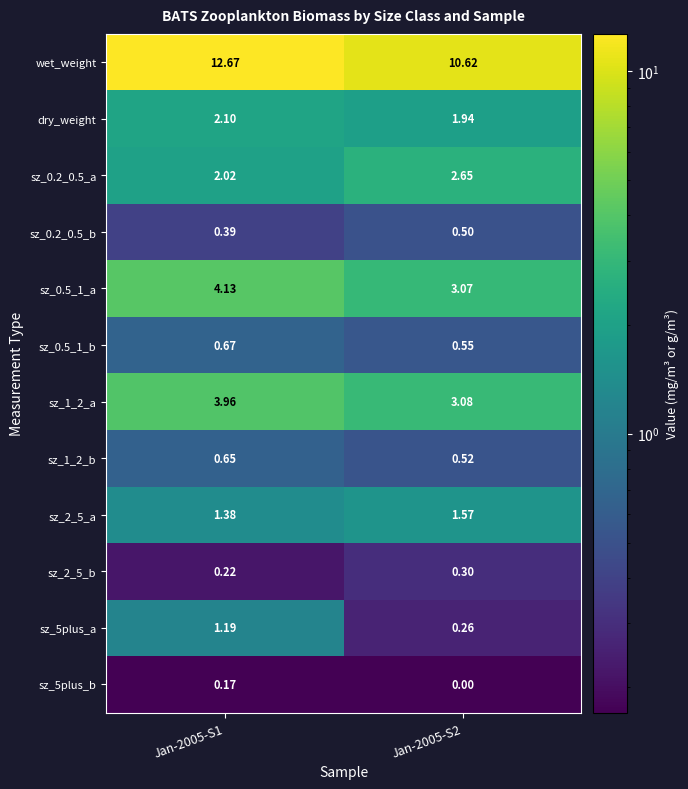

Which series has the largest total across all categories?

wet_weight